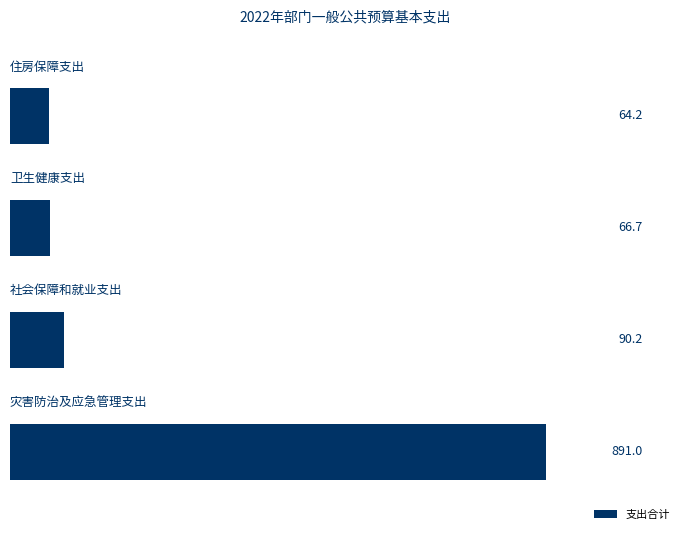

At which label is the value closest to 477?

1.0